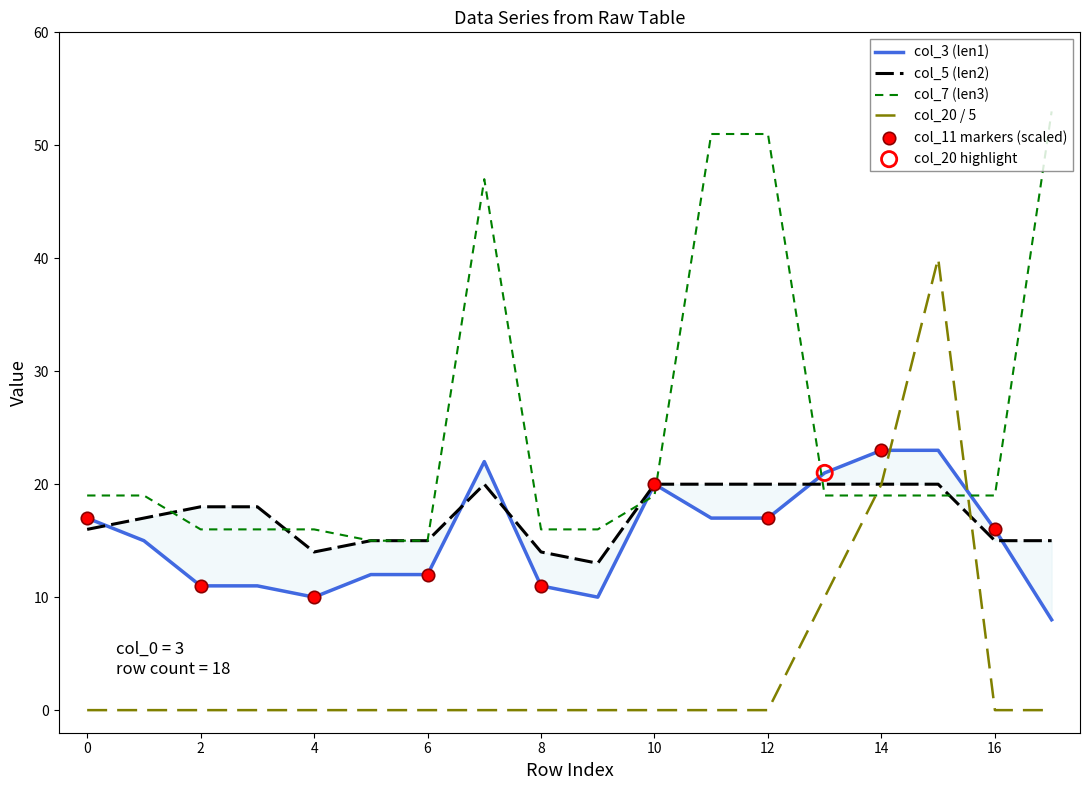

Which series contains the lowest Y value?

col_20 (flag)